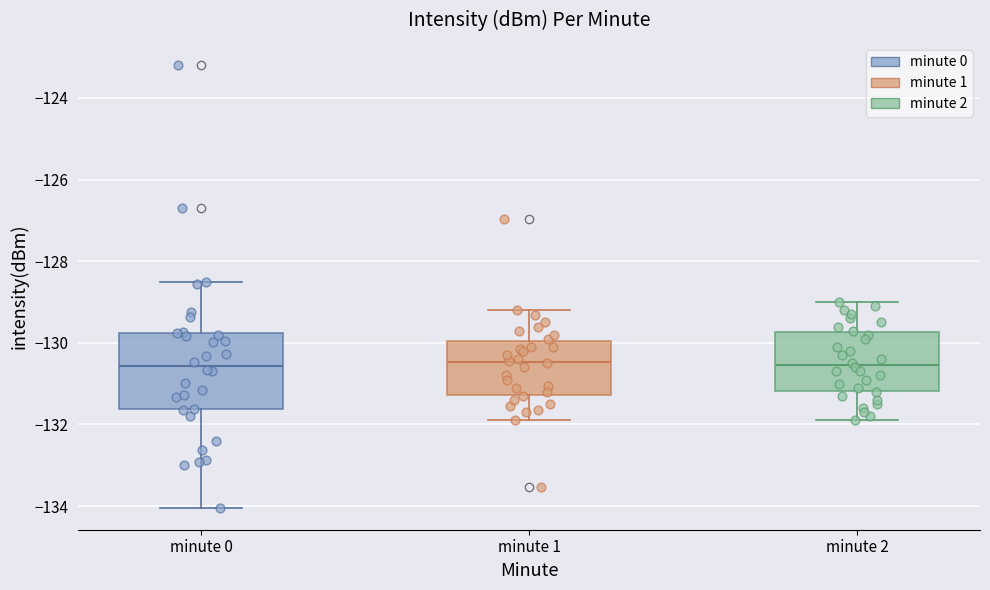

Reading left to right, read every box against the y-axis: the position of its median line, the range the box covers, and the ends of its whiskers. The values are not printed on the chart, so give them approximately, as read against the axis.

minute 0: median -130.6, box -131.6 to -129.8, whiskers -134.0 to -128.6
minute 1: median -130.4, box -131.2 to -130.0, whiskers -132.0 to -129.2
minute 2: median -130.6, box -131.2 to -129.8, whiskers -131.8 to -129.0